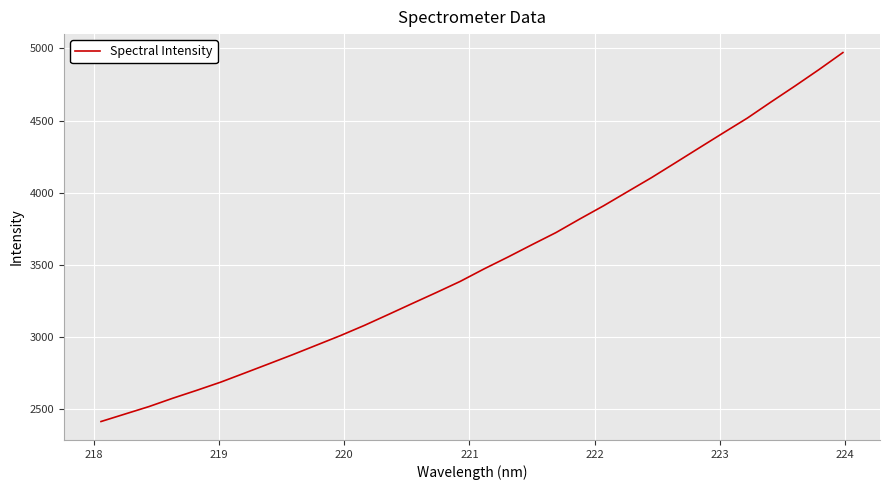

What is the sum of all values?

112774.9